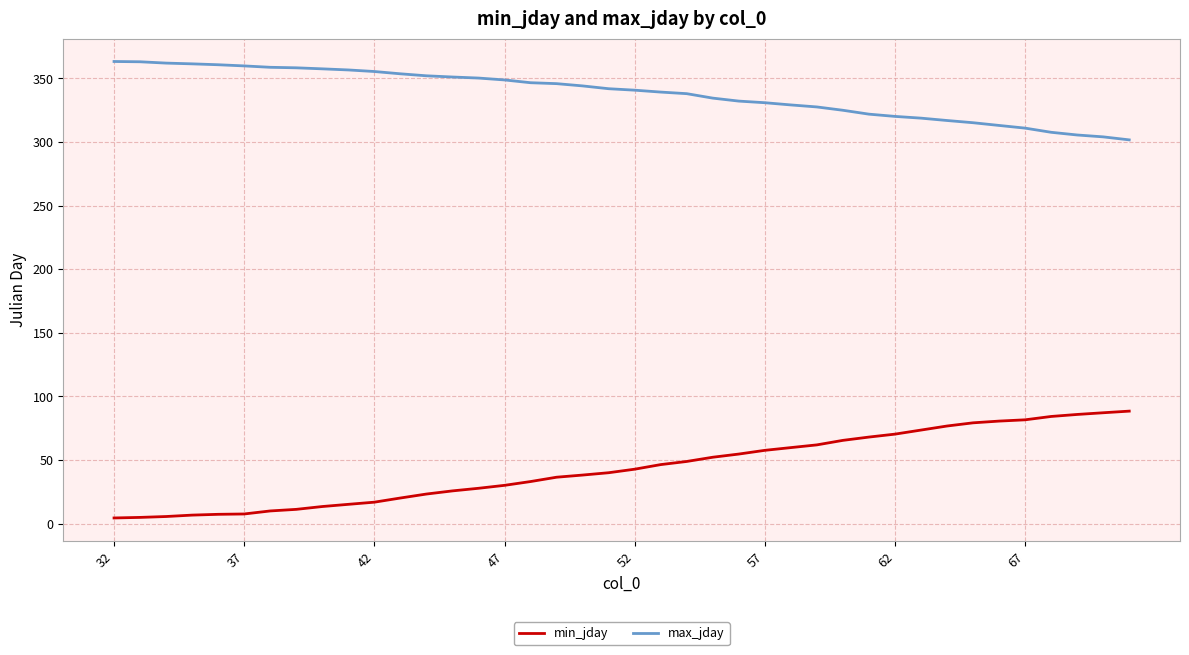

What is the greatest value displayed?

363.3